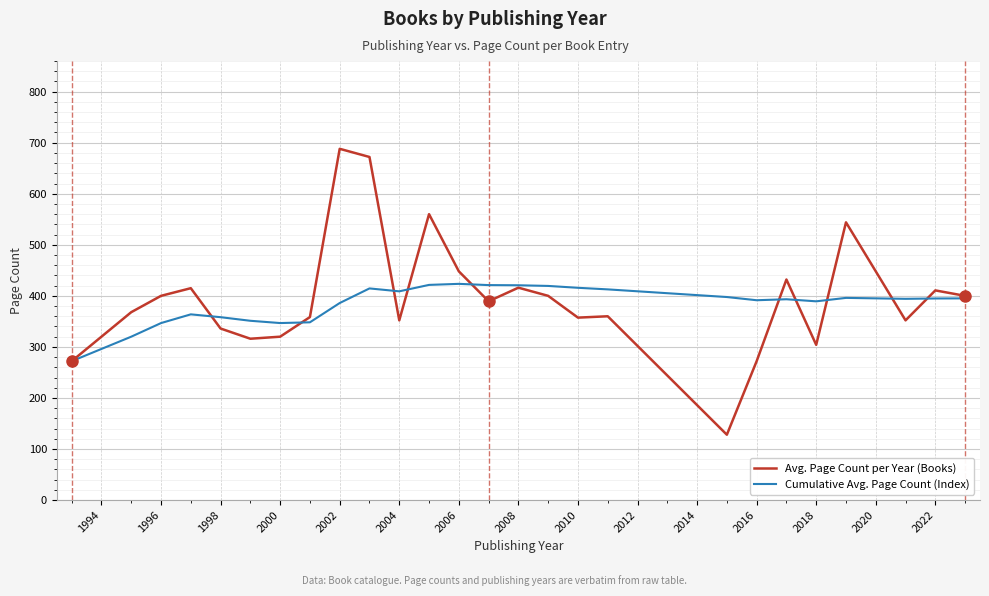

Rank the series by their maximum value, from lowest to highest.

Cumulative Avg. Page Count (Index), Avg. Page Count per Year (Books)